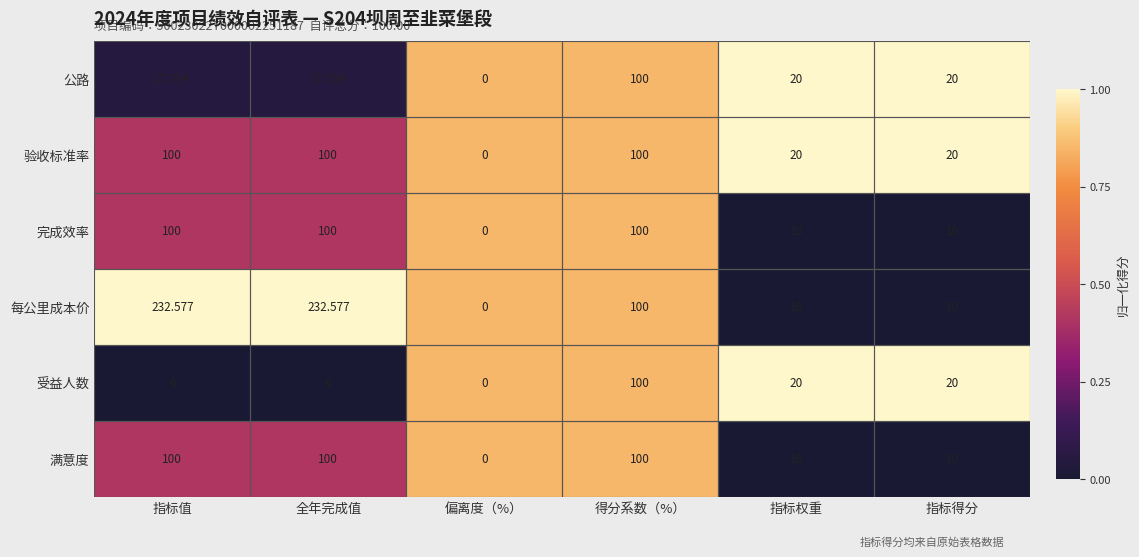

What is the maximum value shown in the chart?

232.6